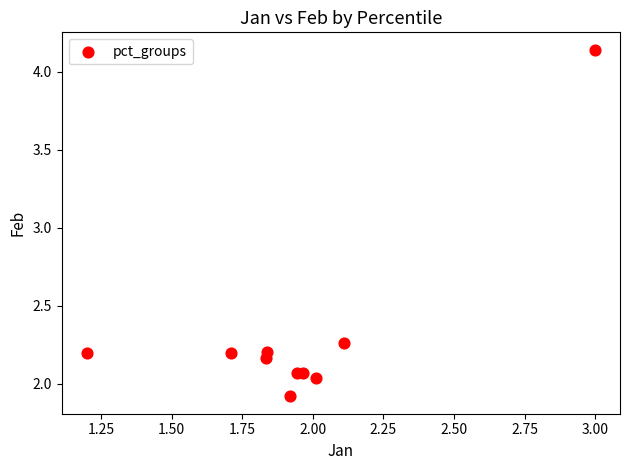

What is the range of X values (max minus min)?

1.8